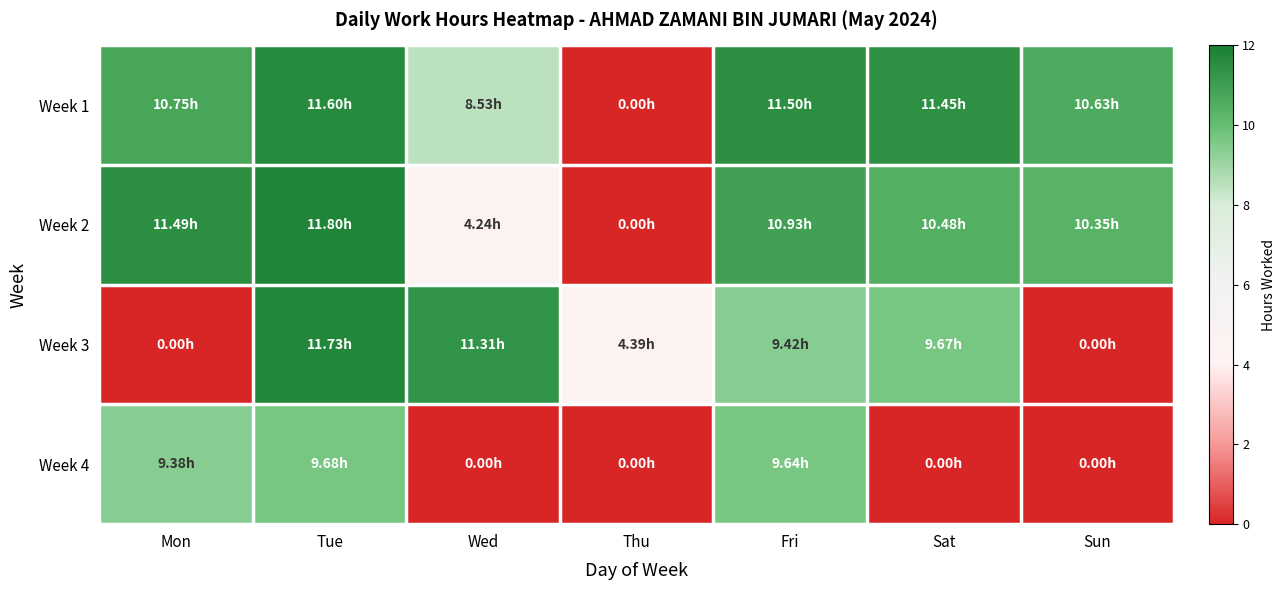

Which has a higher value, Sun or Thu?

Sun